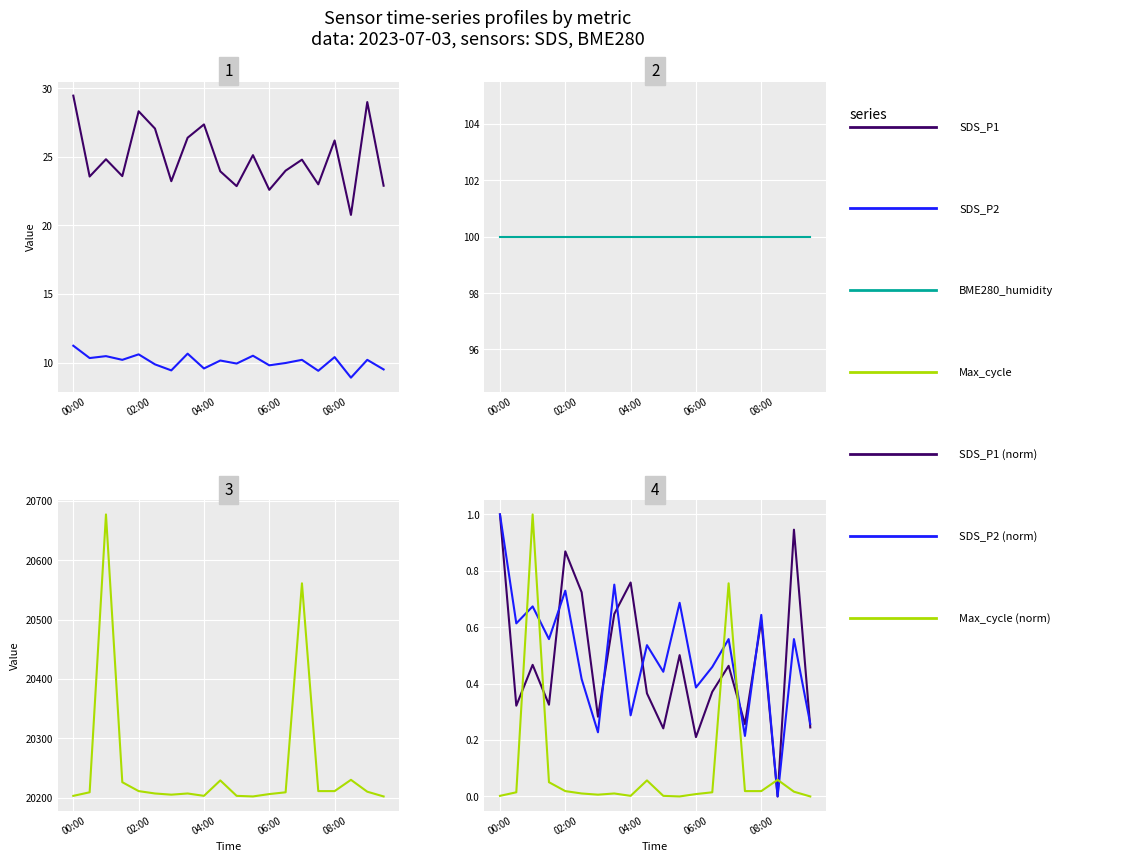

At which label is SDS_P2 closest to 10?

06:30